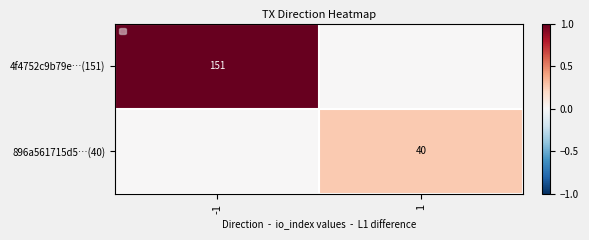

At 1, list the series in order from smallest to largest.

4f4752c9b79e…(151), 896a561715d5…(40)